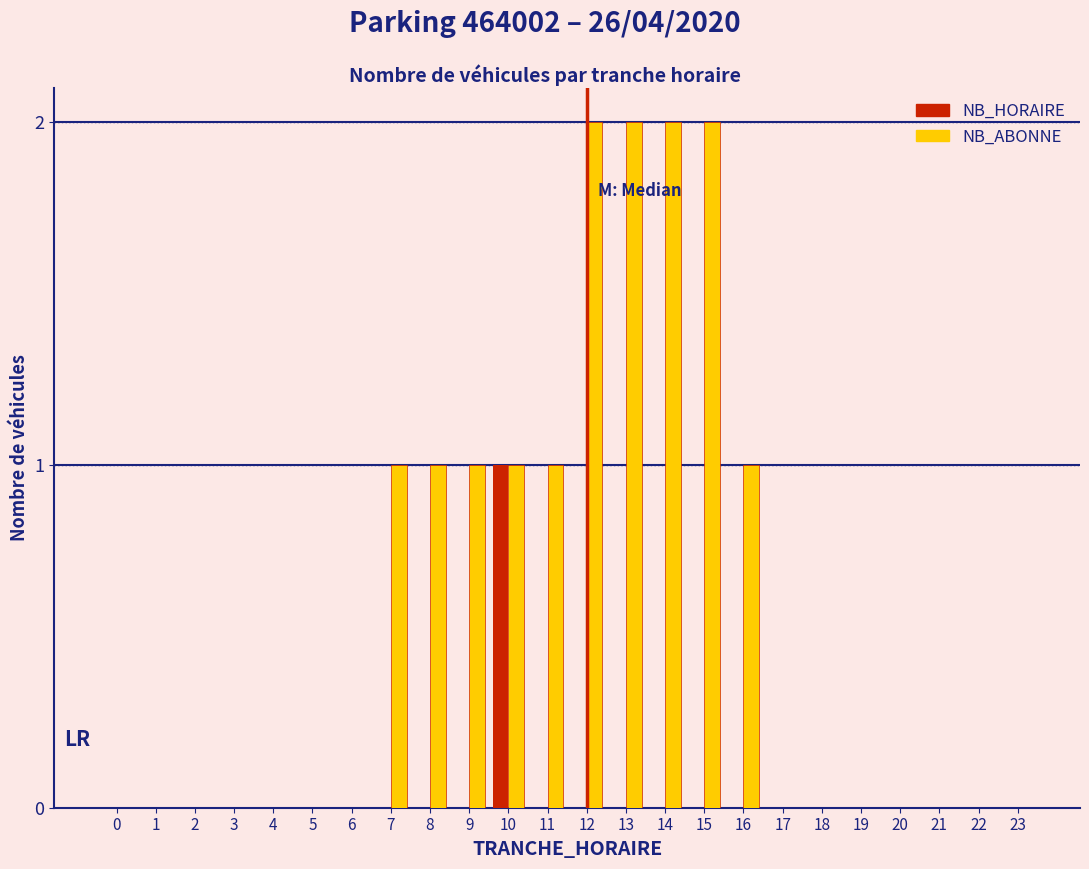

True or false: NB_ABONNE has a value of 0 at 17.

True